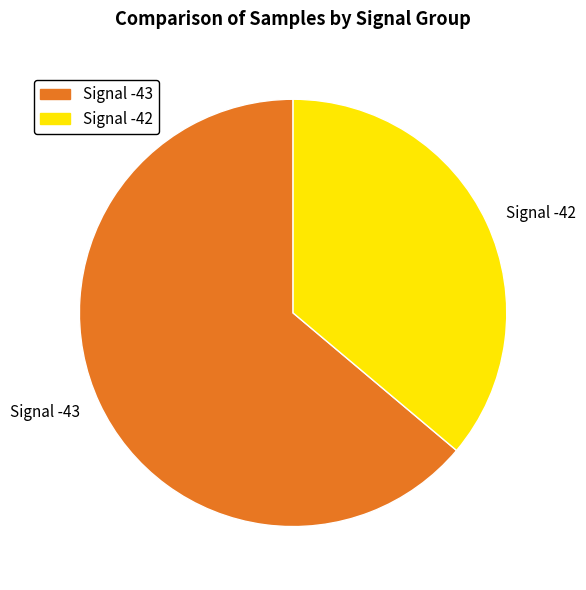

True or false: Signal -43 accounts for 77% of the total.

False